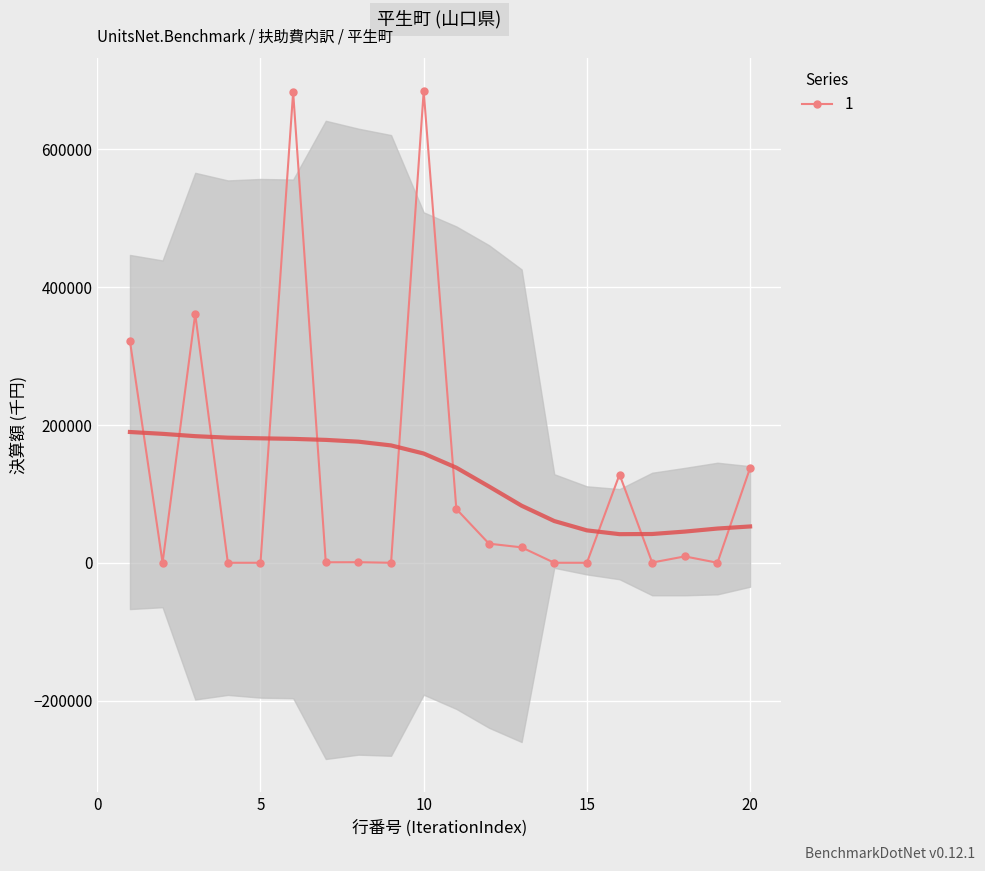

What is the difference between the maximum and minimum values?

684429